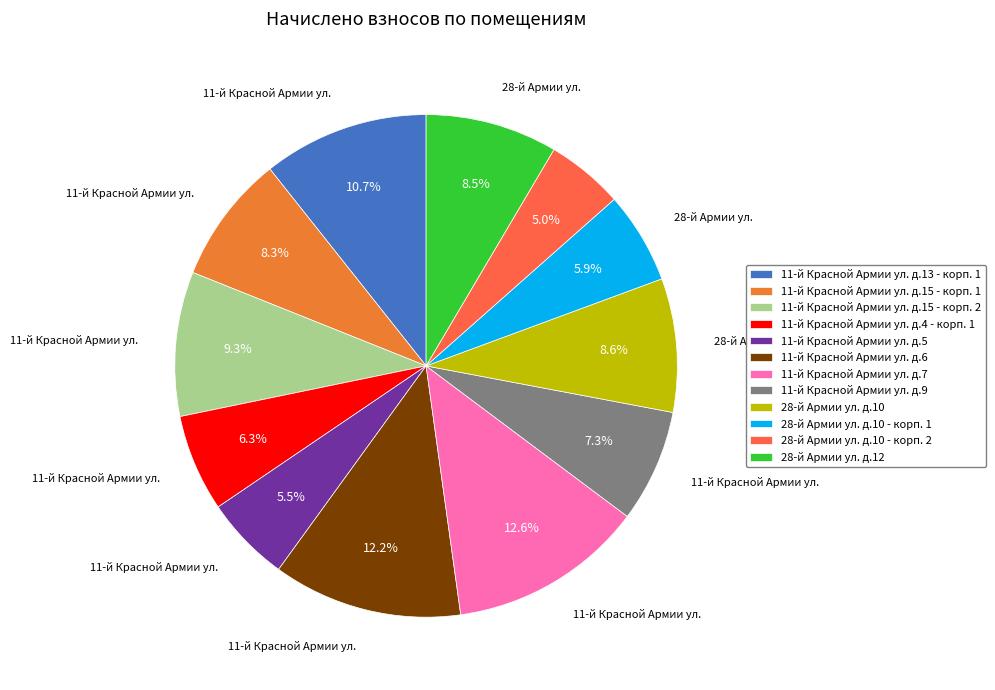

Is it true that 28-й Армии ул. д.12 is 8% of the pie?

True